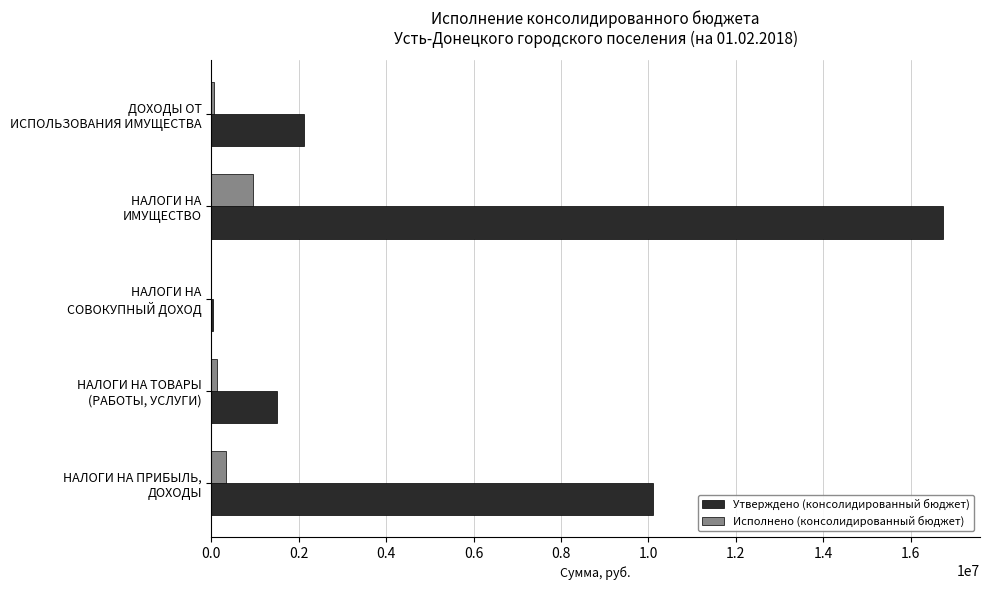

Which series has the largest total across all categories?

Утверждено (консолидированный бюджет)